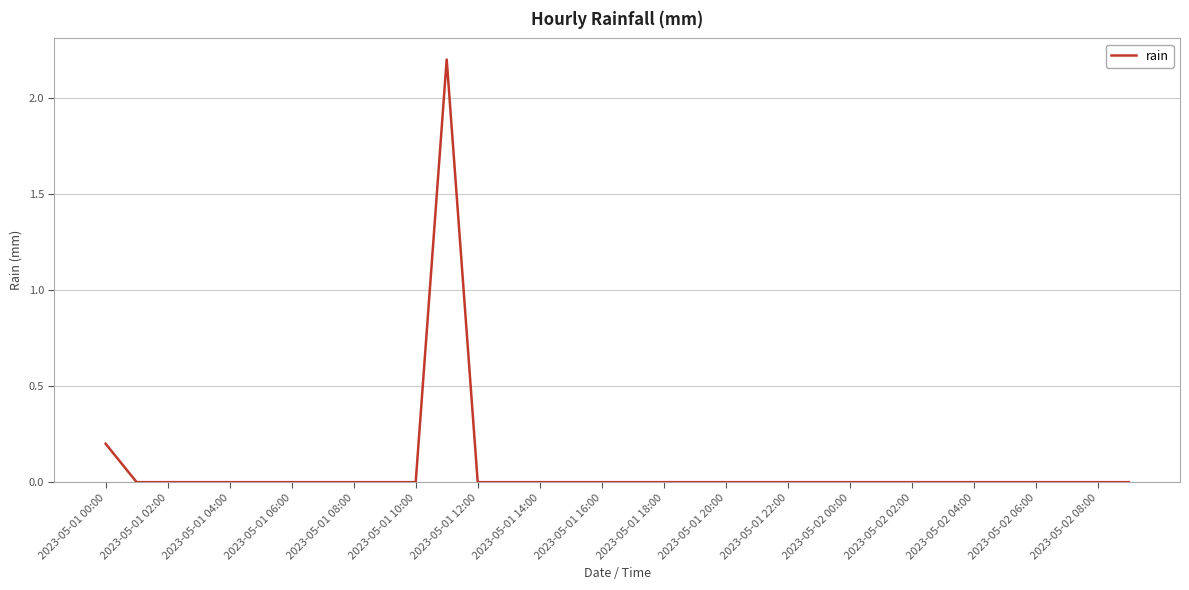

What is the difference between the maximum and minimum values?

2.2